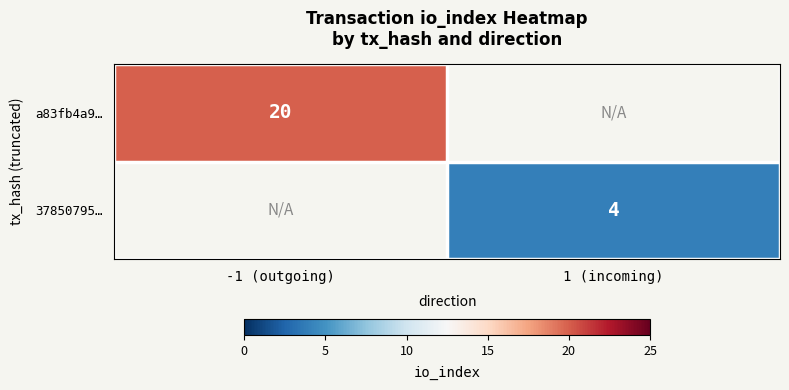

Is it true that 37850795… equals 4 at 1 (incoming)?

True